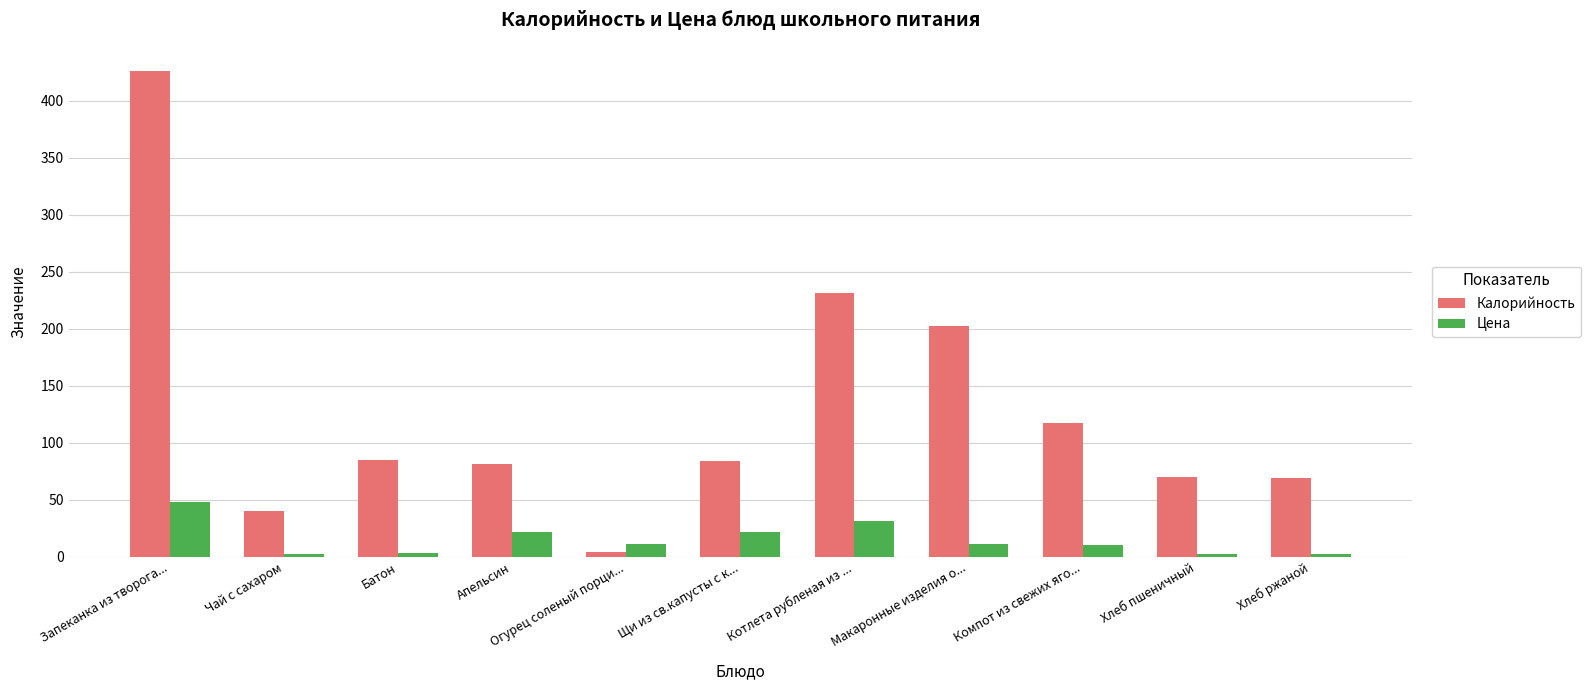

Between Чай с сахаром and Хлеб ржаной, which series saw the biggest shift?

Калорийность